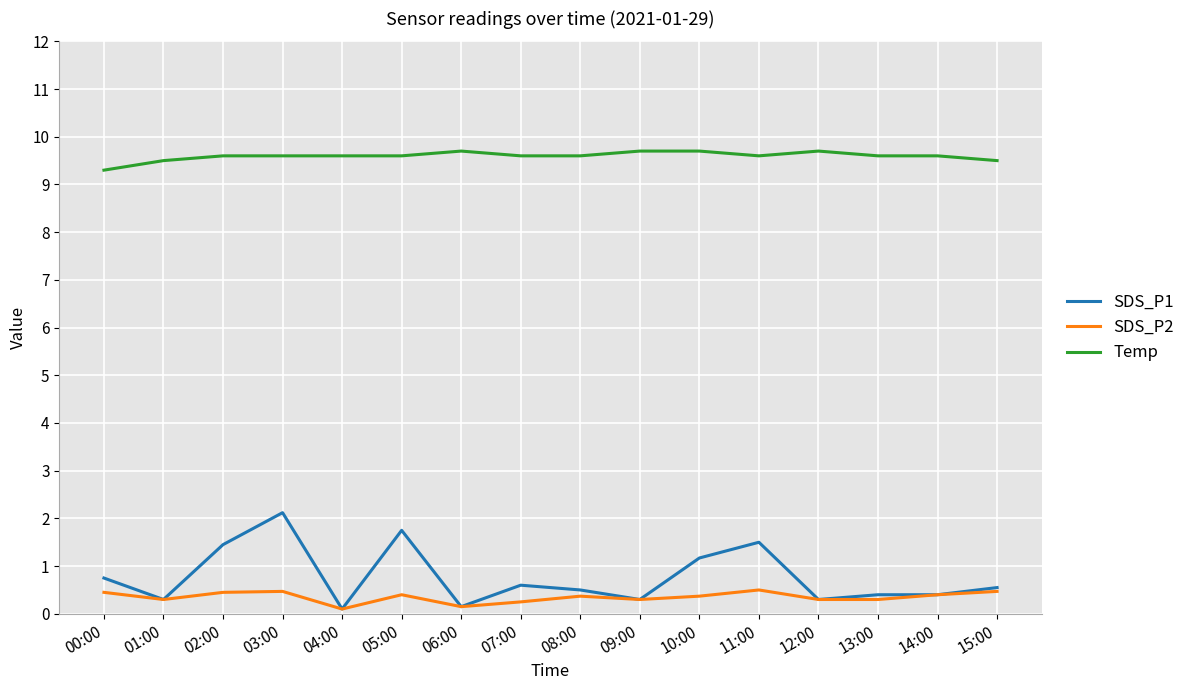

Is this an area chart (filled region under the line)?

No